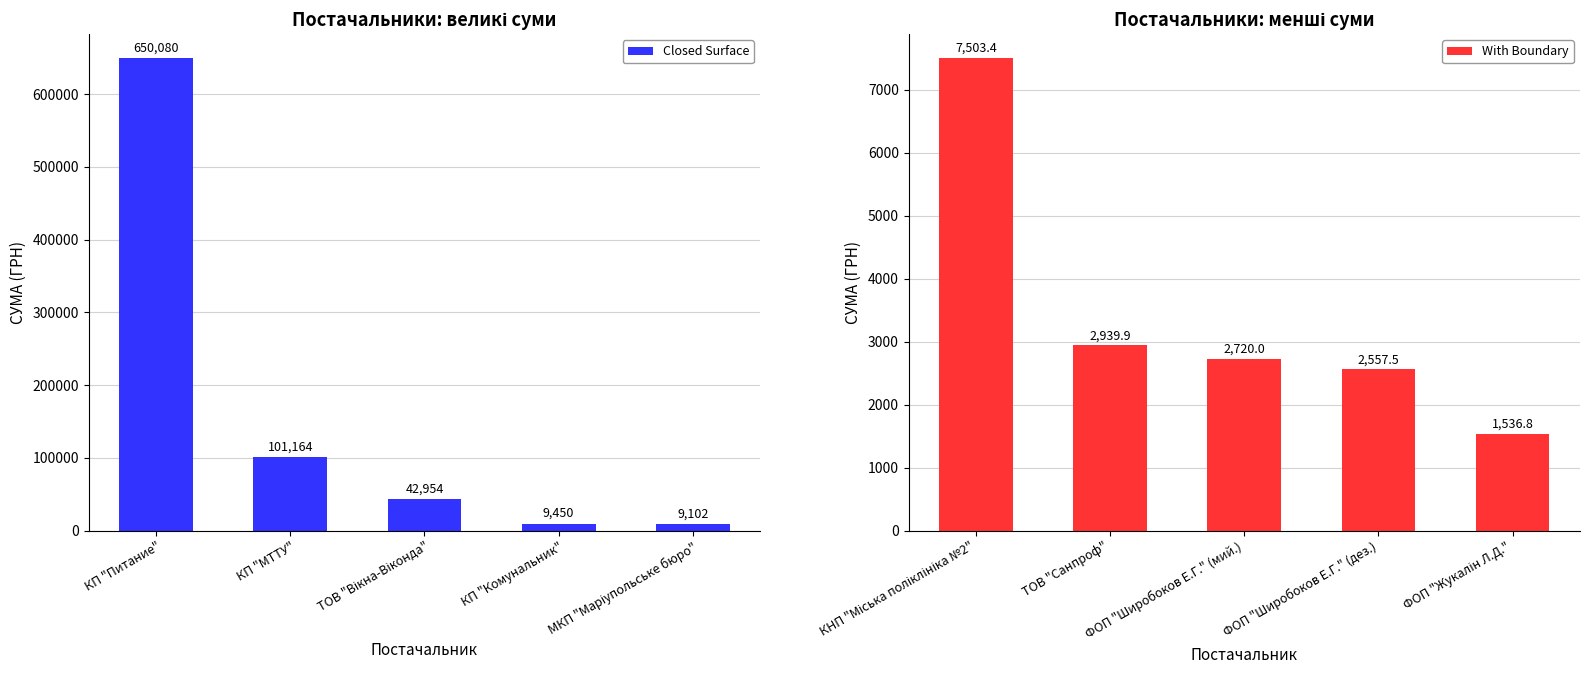

What is the difference between the Closed Surface values at КП "Комунальник" and КП "МТТУ"?

91714.2